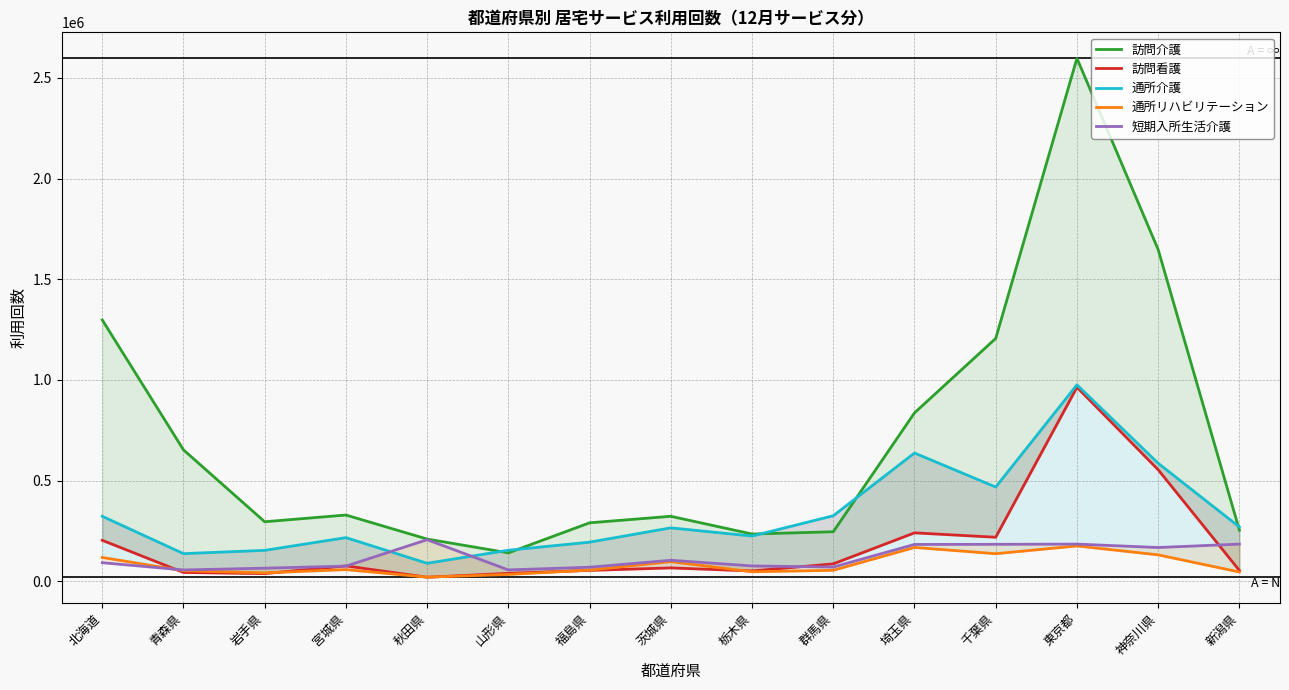

What are all the series names shown in the legend?

訪問介護, 訪問看護, 通所介護, 通所リハビリテーション, 短期入所生活介護